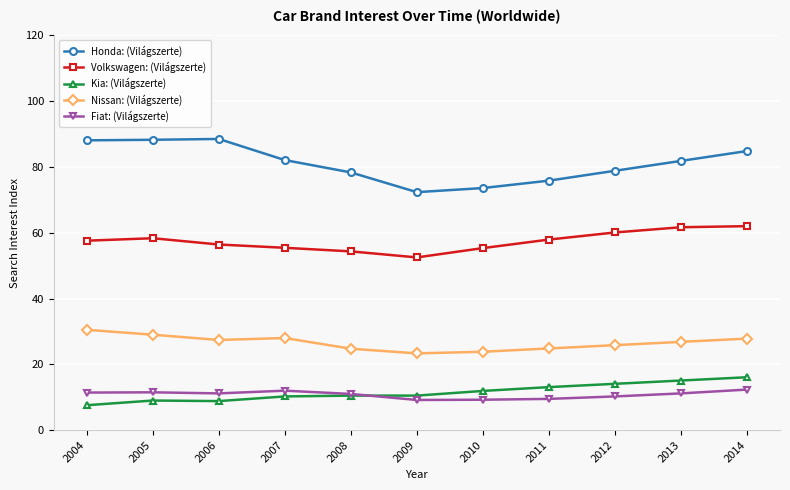

True or false: Honda: (Világszerte) and Kia: (Világszerte) intersect in this chart.

False